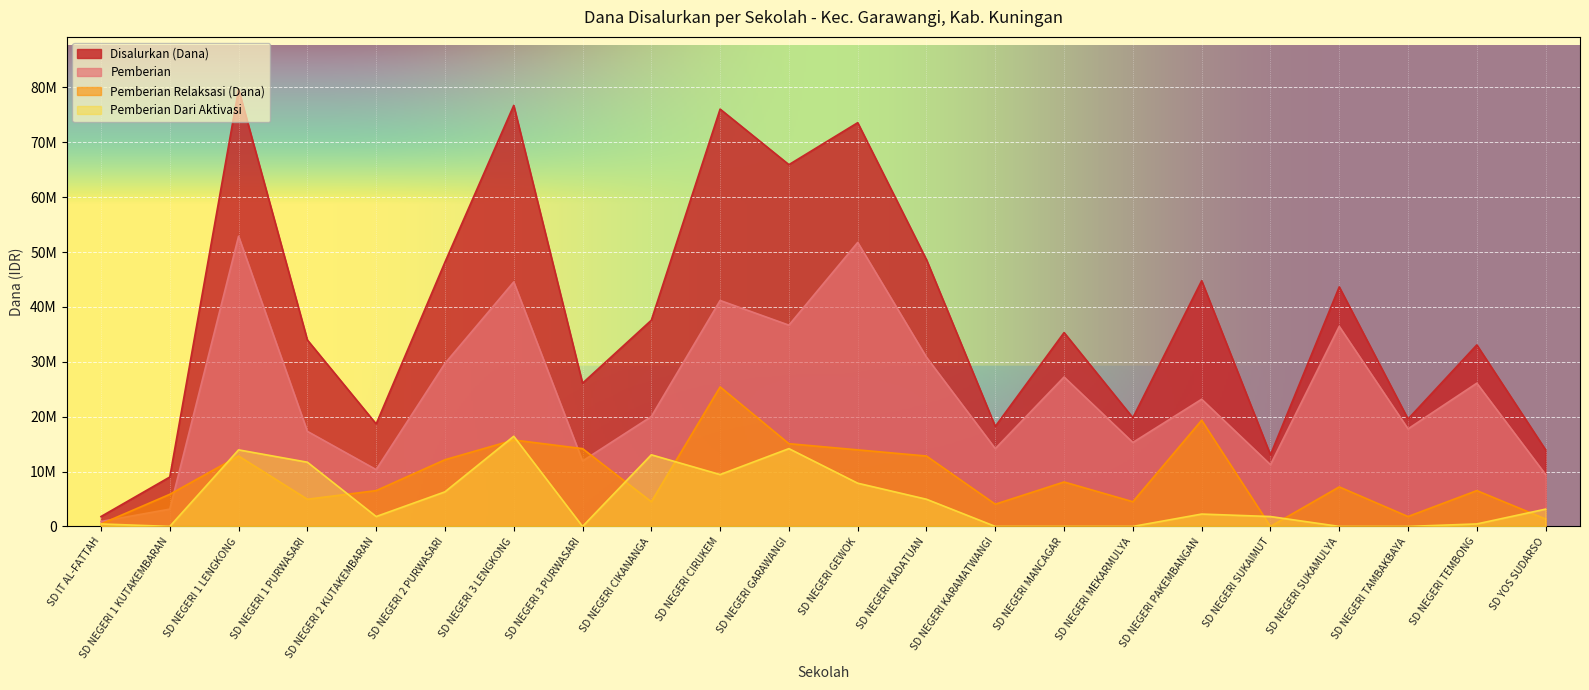

What are all the series names shown in the legend?

Disalurkan (Dana), Pemberian, Pemberian Relaksasi (Dana), Pemberian Dari Aktivasi